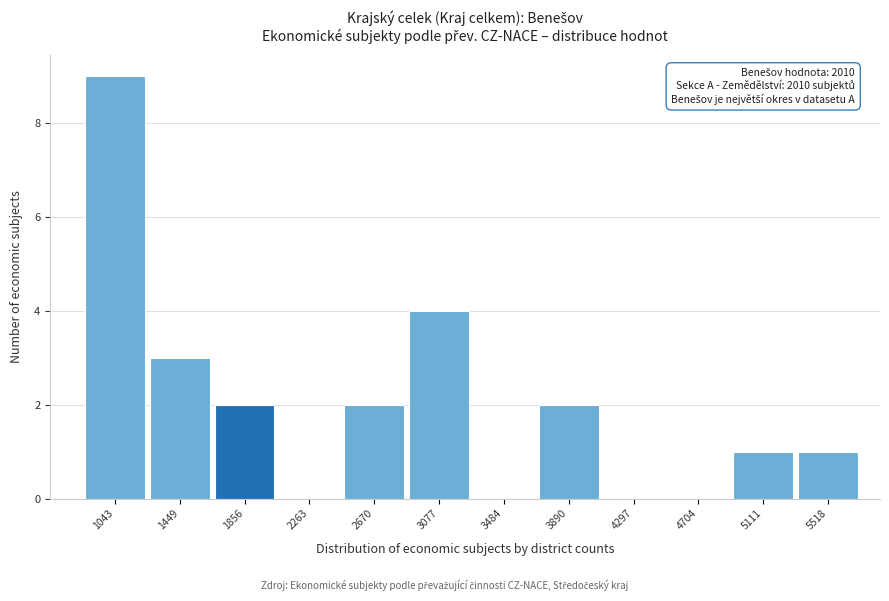

Reading right to left, extract all data points from this chart.

5518=1	5111=1	4704=0	4297=0	3890=2	3484=0	3077=4	2670=2	2263=0	1856=2	1449=3	1043=9